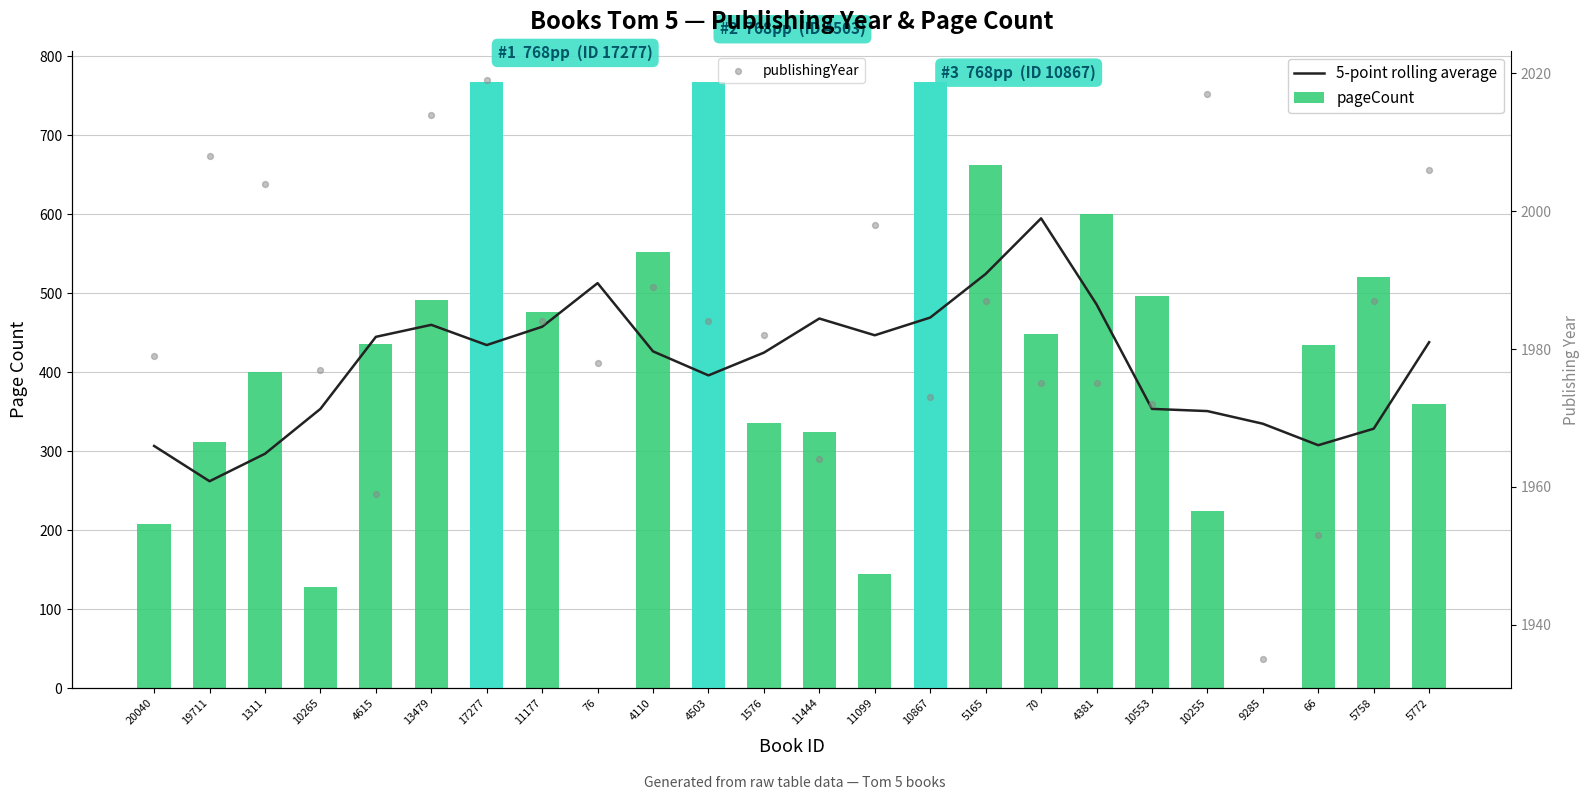

At which category is the sum across all series the highest?

17277